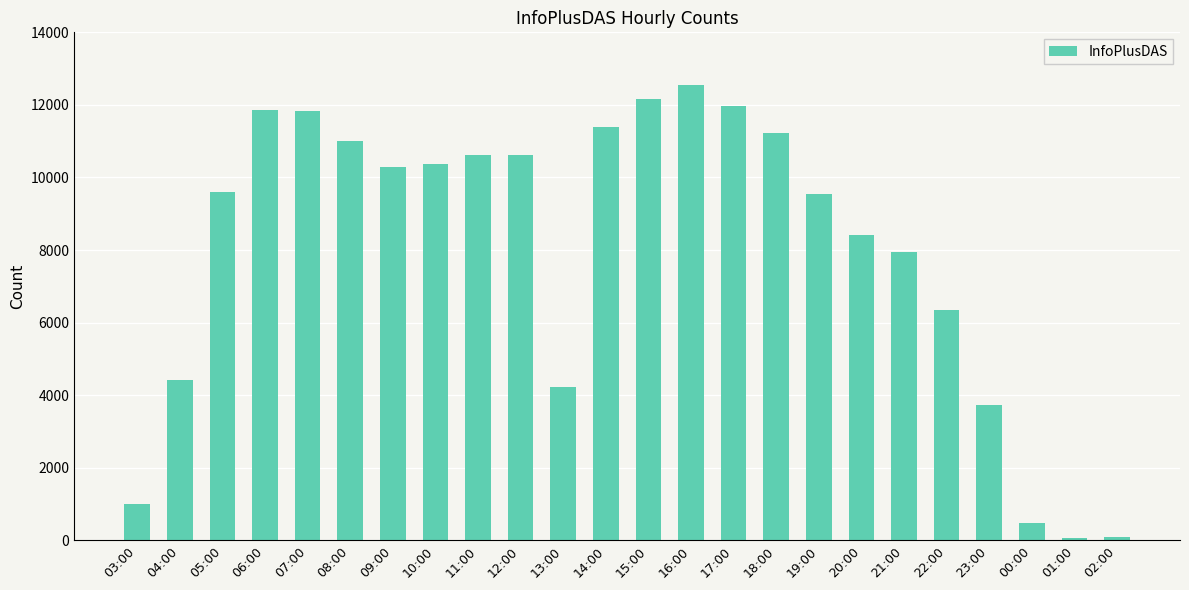

Which label corresponds to the largest value in the chart?

16:00